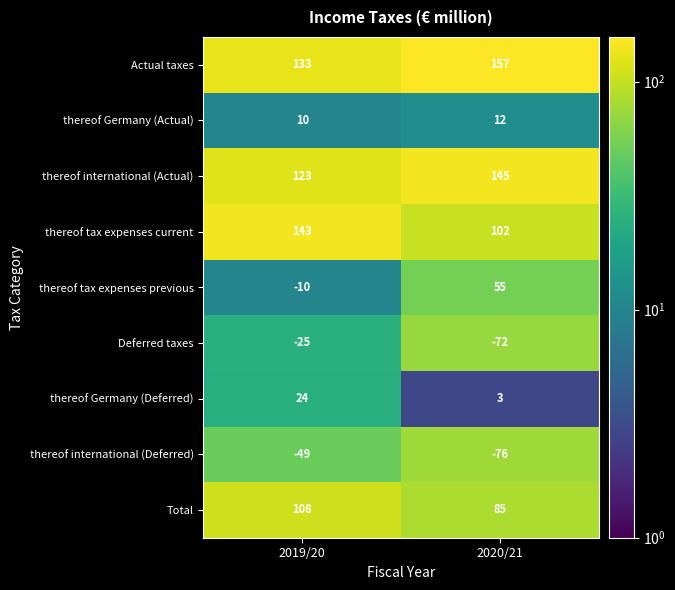

At 2019/20, list the series in order from largest to smallest.

thereof tax expenses current, Actual taxes, thereof international (Actual), Total, thereof Germany (Deferred), thereof Germany (Actual), thereof tax expenses previous, Deferred taxes, thereof international (Deferred)